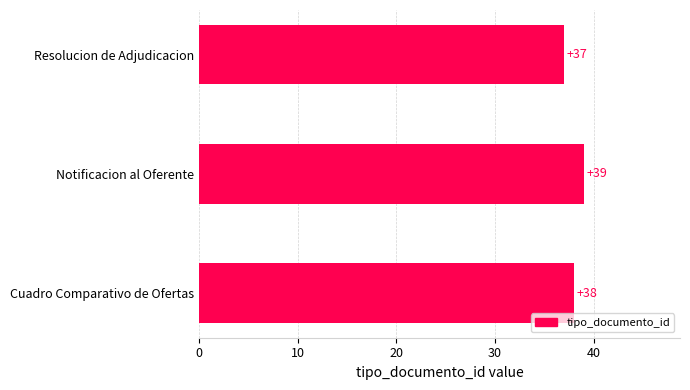

Reading top to bottom, extract all data points from this chart.

37	39	38